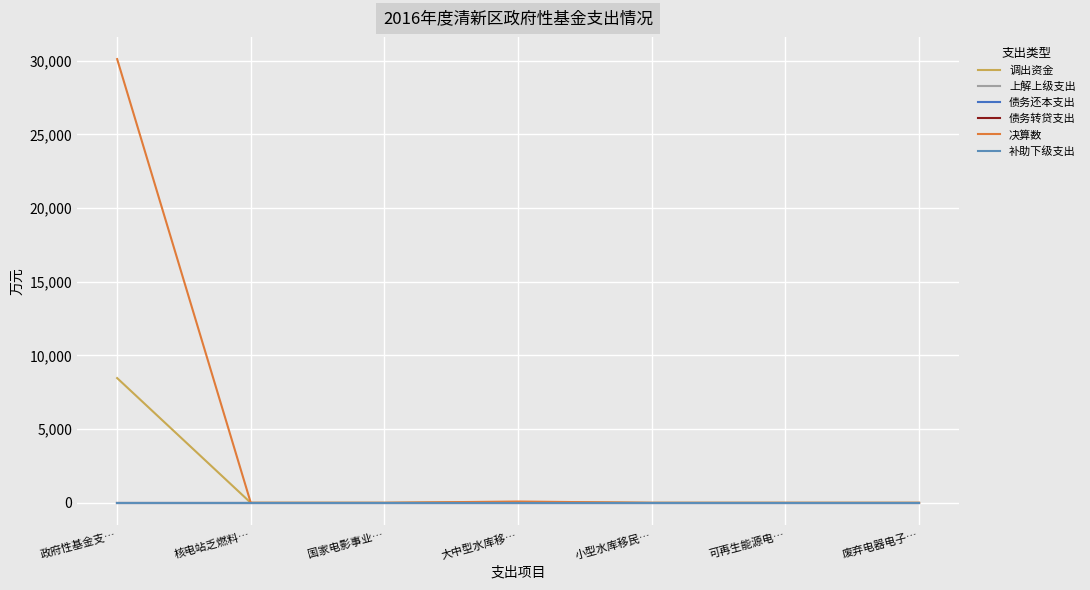

What is the total value across all series at 国家电影事业…?

1